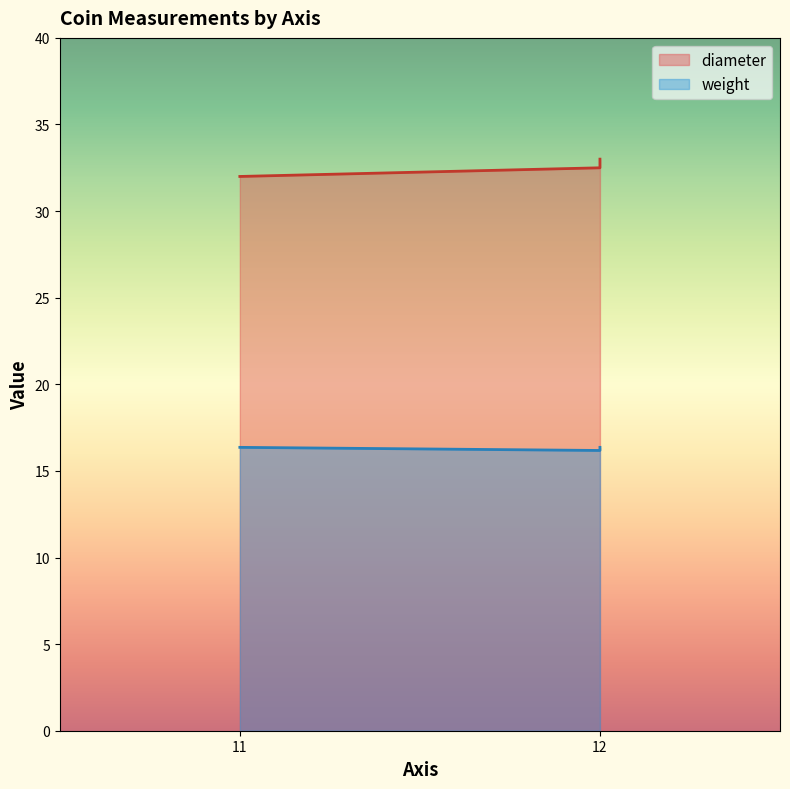

Does the chart display data point markers on the line(s)?

No